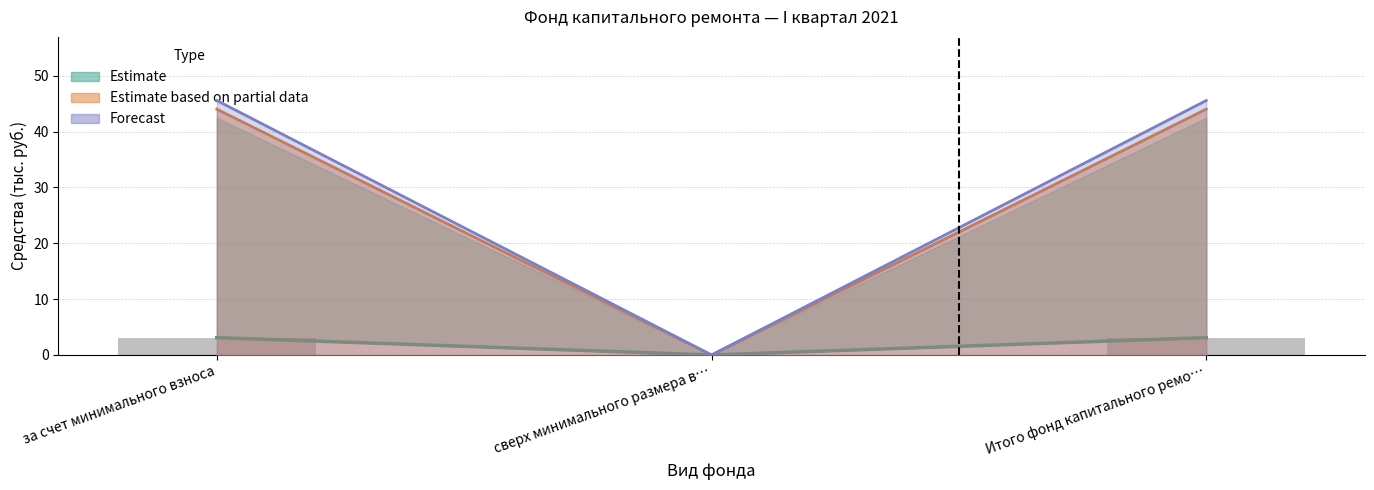

What position from the left is за счет минимального взноса?

1